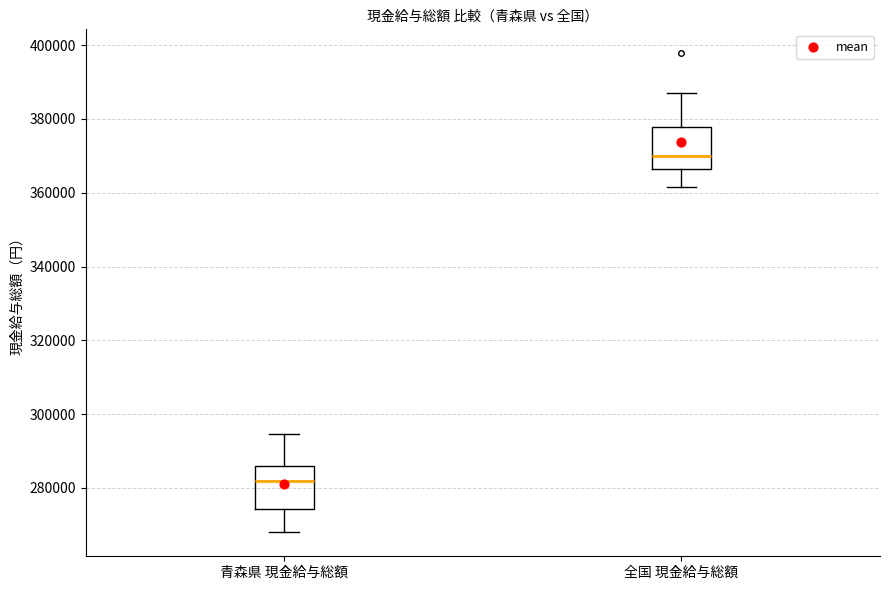

Which box's median line is the lowest?

青森県 現金給与総額